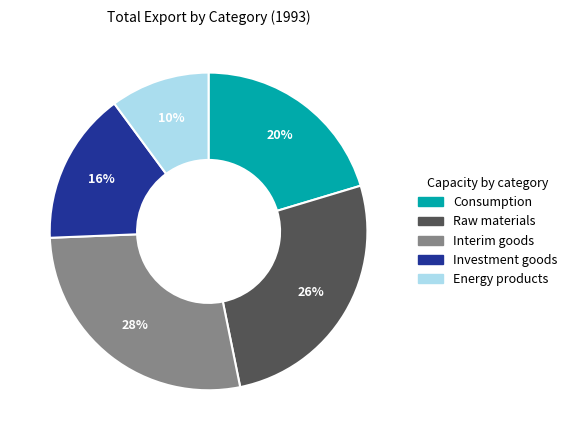

What percentage is the Energy products slice, to the nearest percent?

10%